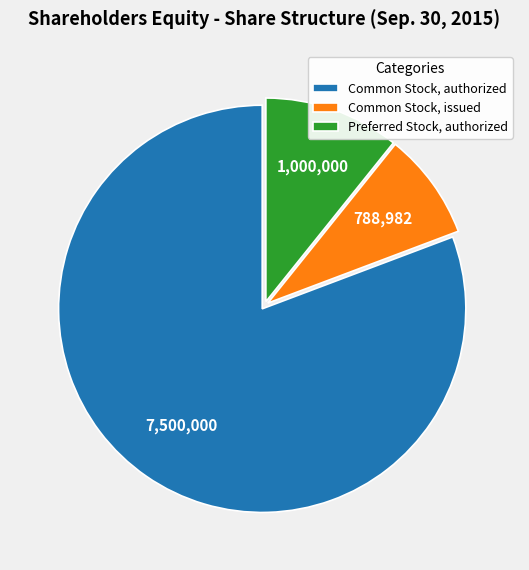

How many slices are in this pie chart?

3